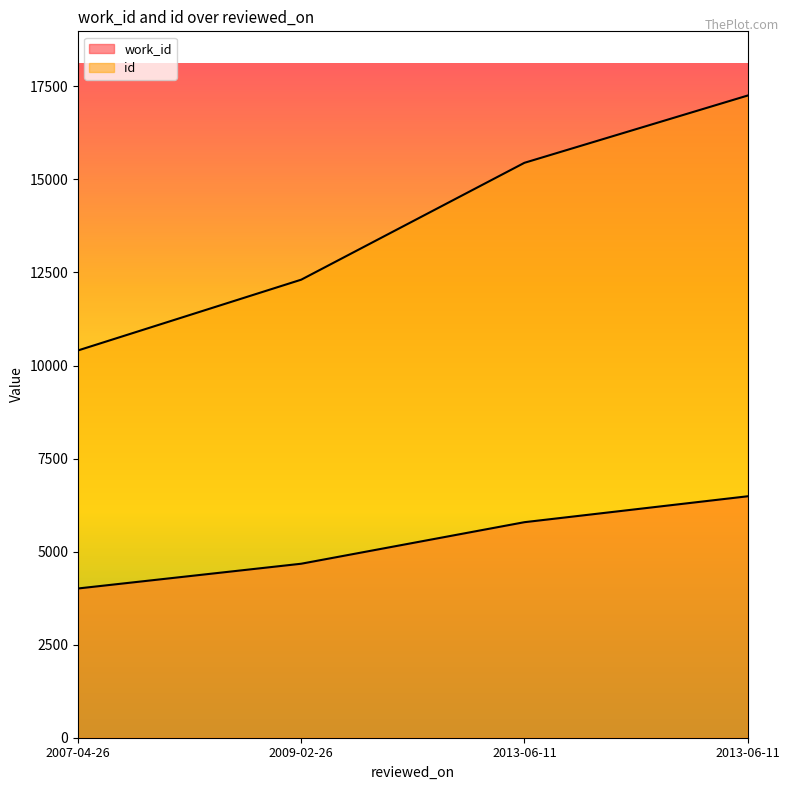

True or false: work_id has a value of 8502 at 2013-06-11.

False